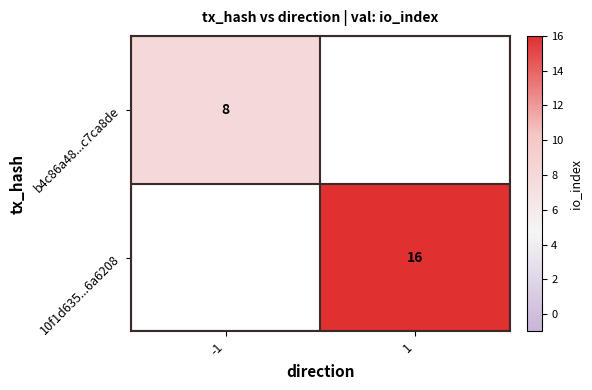

Is it true that b4c86a48...c7ca8de equals 8 at -1?

True